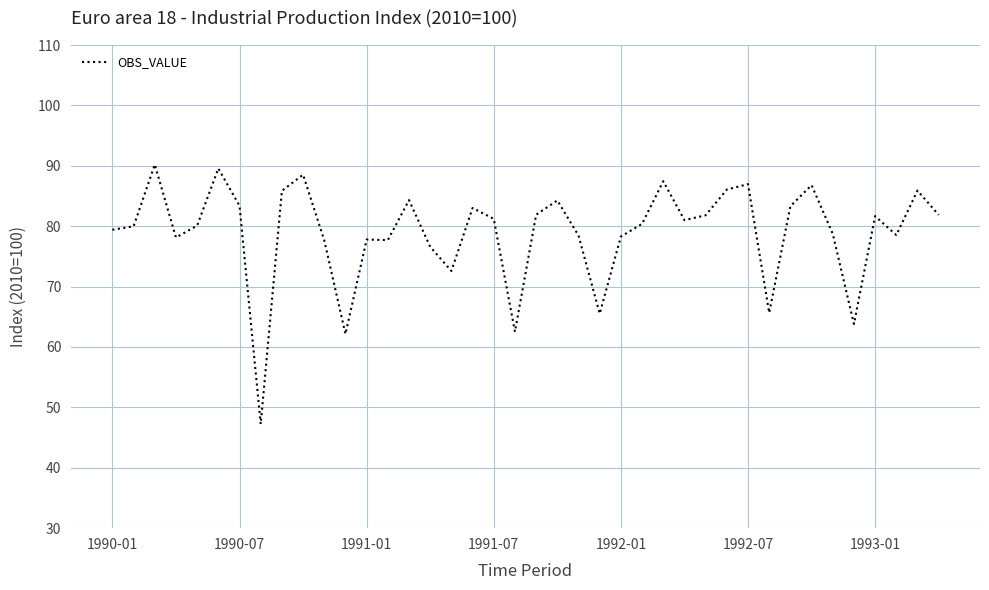

What is the difference between the maximum and minimum values?

43.0